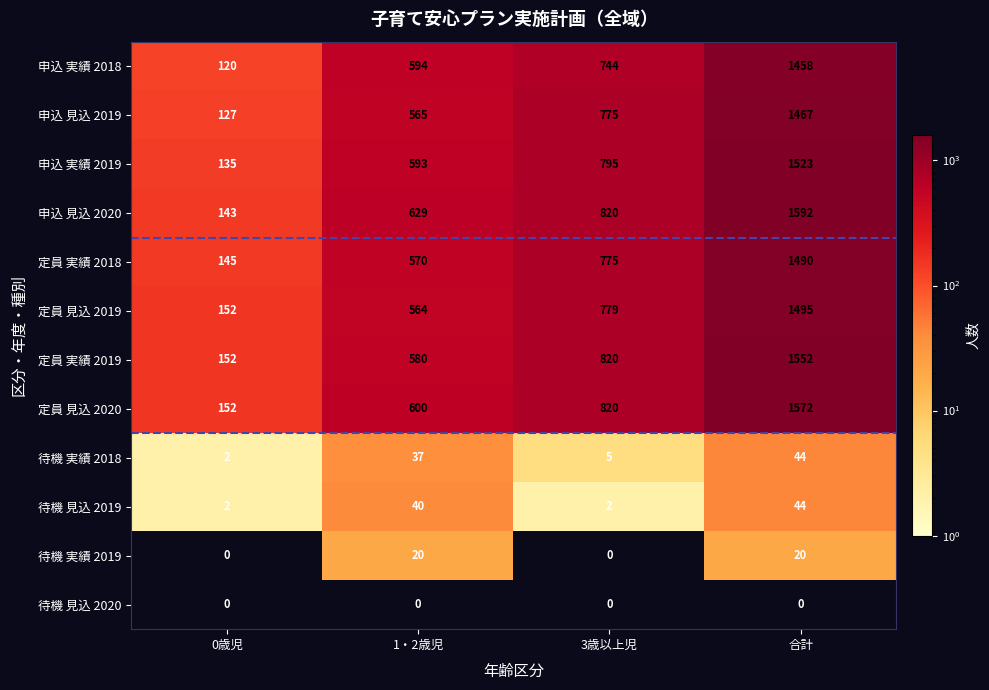

Which series has the largest total across all categories?

申込 見込 2020